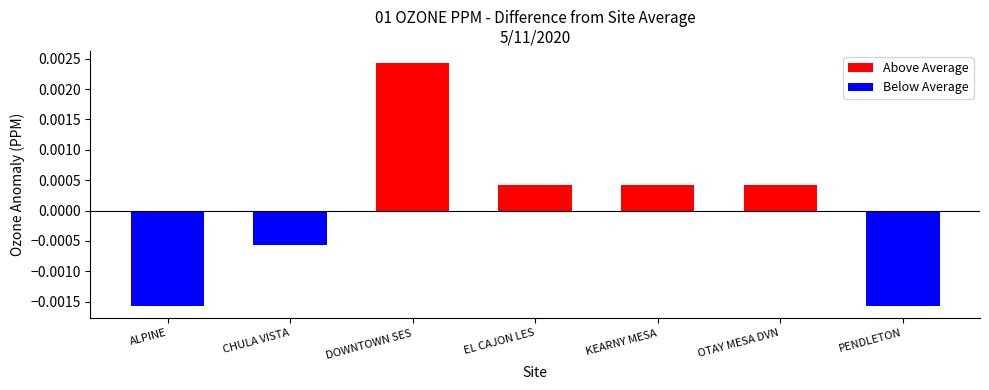

How many positive values does the Above Average series have?

4